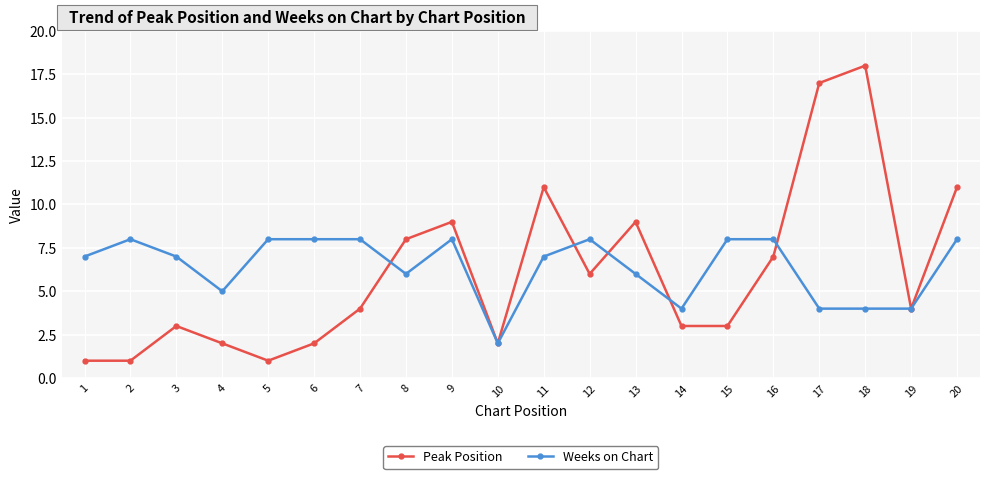

Reading right to left, list all the values displayed in this chart.

Peak Position: 11	4	18	17	7	3	3	9	6	11	2	9	8	4	2	1	2	3	1	1
Weeks on Chart: 8	4	4	4	8	8	4	6	8	7	2	8	6	8	8	8	5	7	8	7